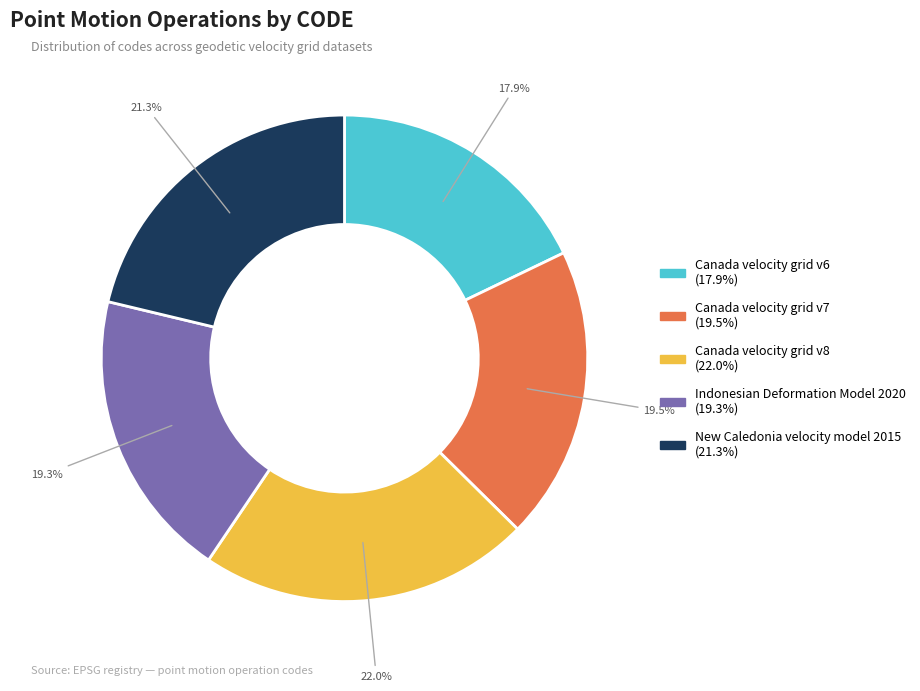

What is the ratio of the value at Indonesian Deformation Model 2020 to the value at New Caledonia velocity model 2015?

0.9